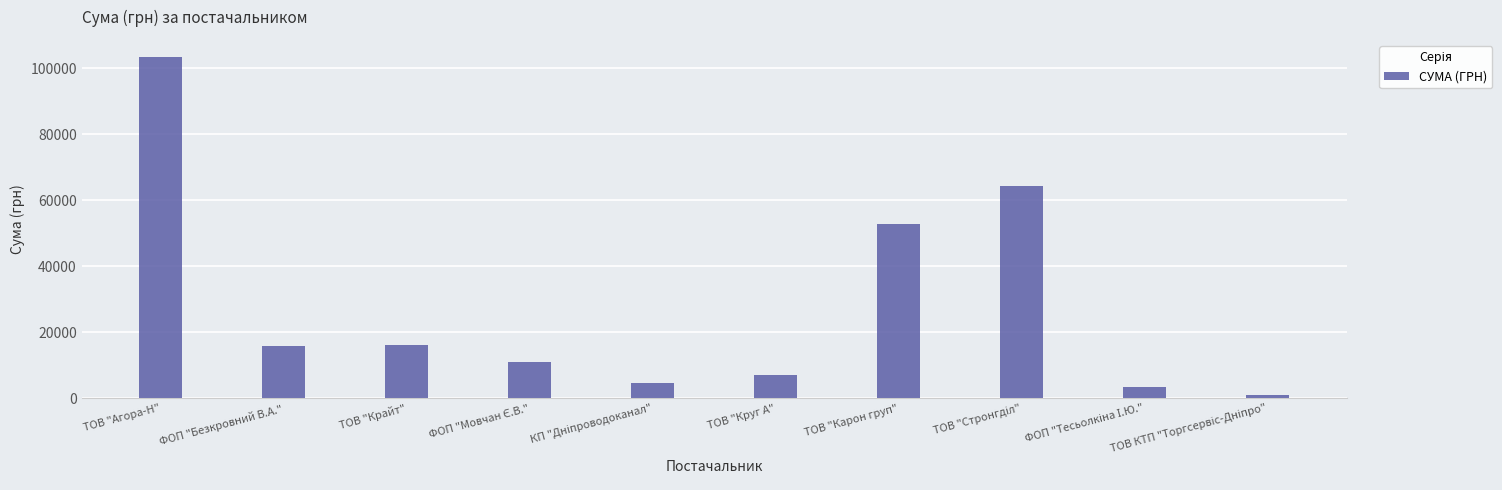

Are the bars horizontal?

No